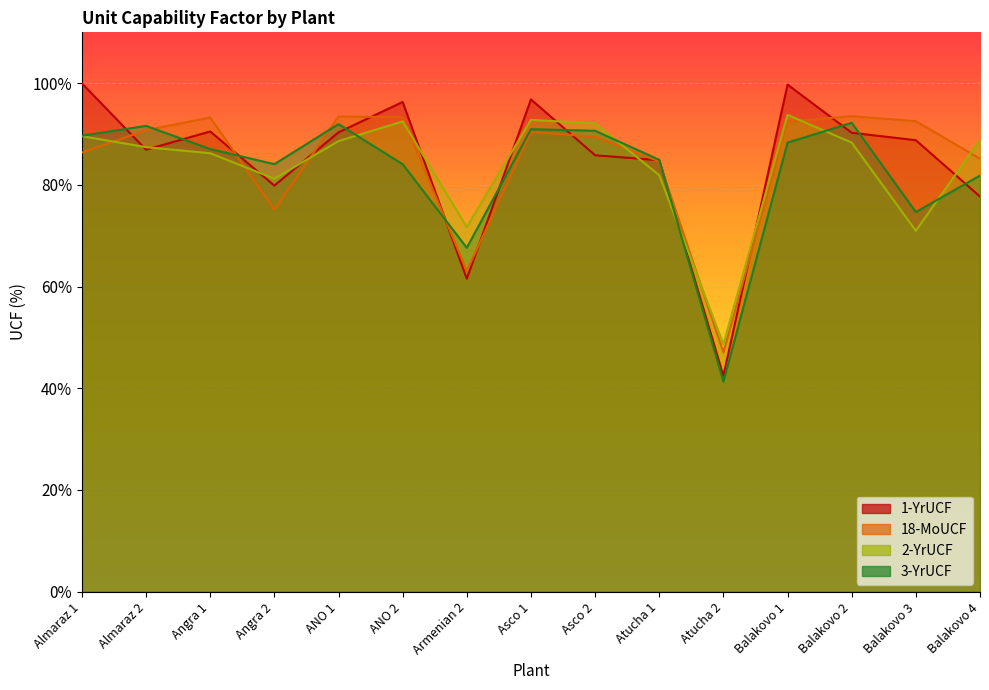

Read the 2-YrUCF value at Almaraz 2.

87.4